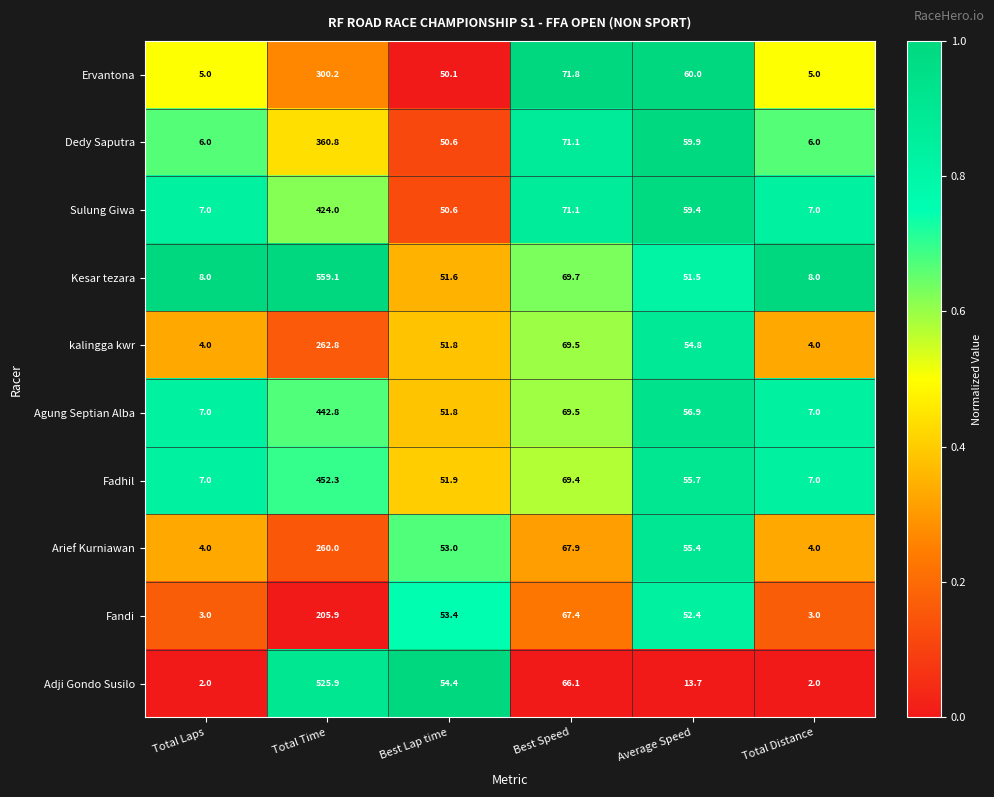

Count the number of categories in the chart.

6